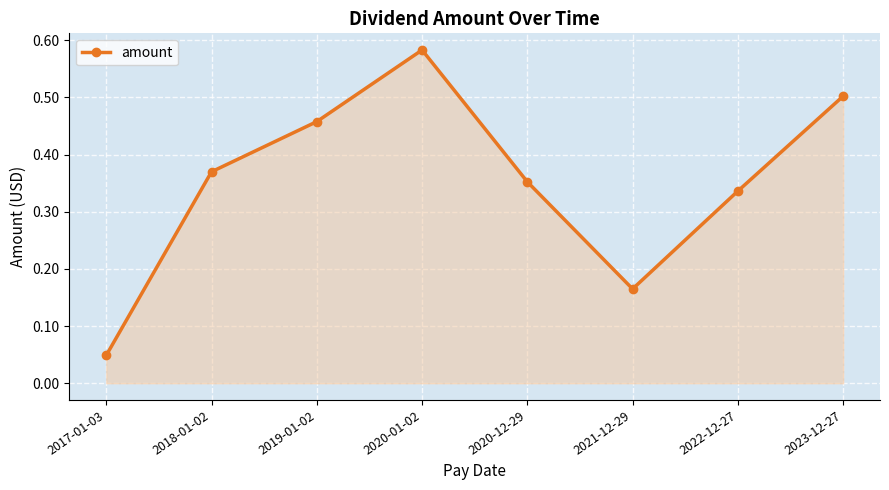

What is the change in value from 2017-01-03 to 2023-12-27?

+0.5